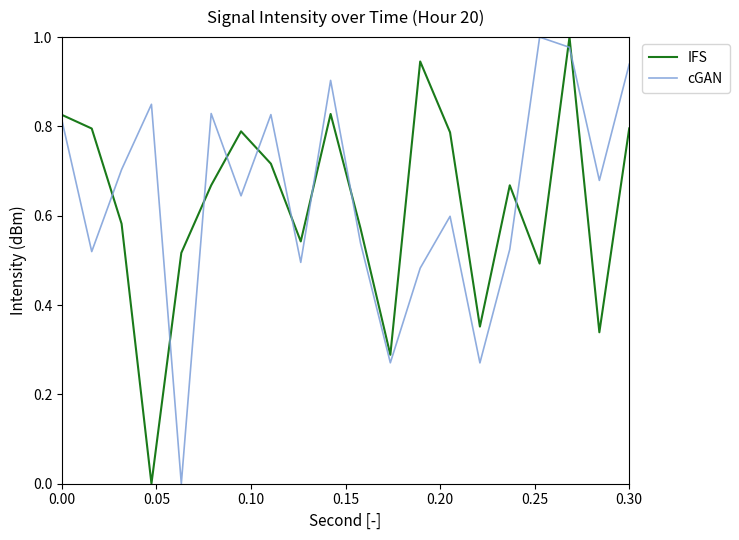

True or false: IFS and cGAN cross at least once.

True